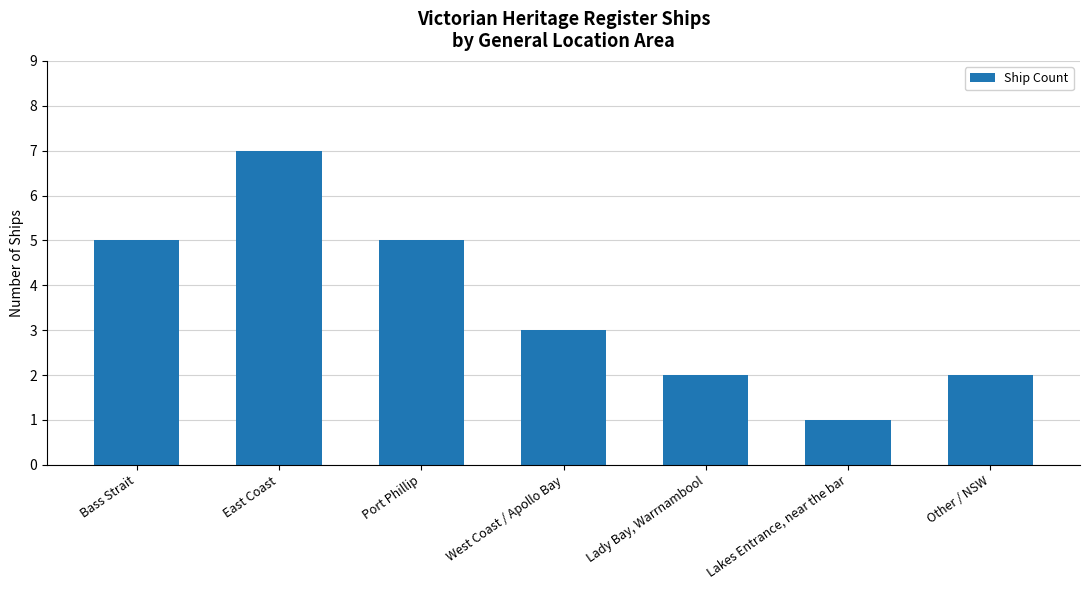

Reading right to left, what are all the values shown in this chart?

Other / NSW=2	Lakes Entrance, near the bar=1	Lady Bay, Warrnambool=2	West Coast / Apollo Bay=3	Port Phillip=5	East Coast=7	Bass Strait=5